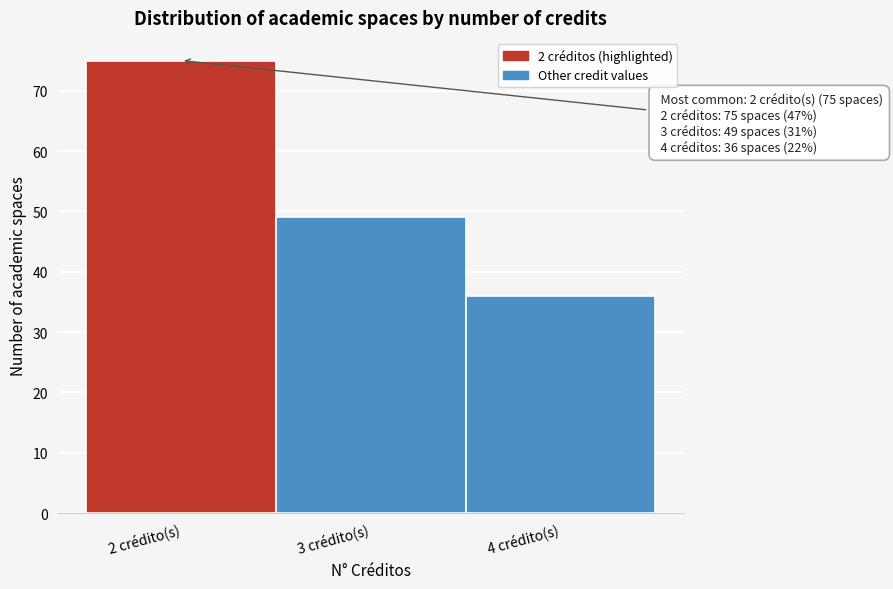

Reading left to right, transcribe all the data shown in this chart.

2 crédito(s)=75	3 crédito(s)=49	4 crédito(s)=36